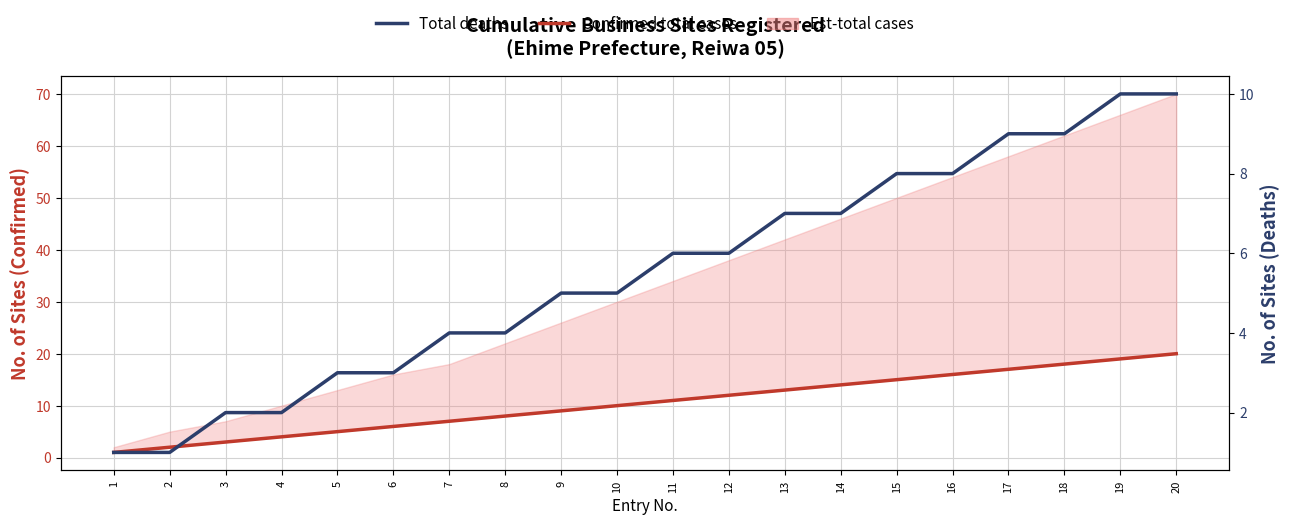

The Confirmed total cases series shows 8 at 6. True or false?

False